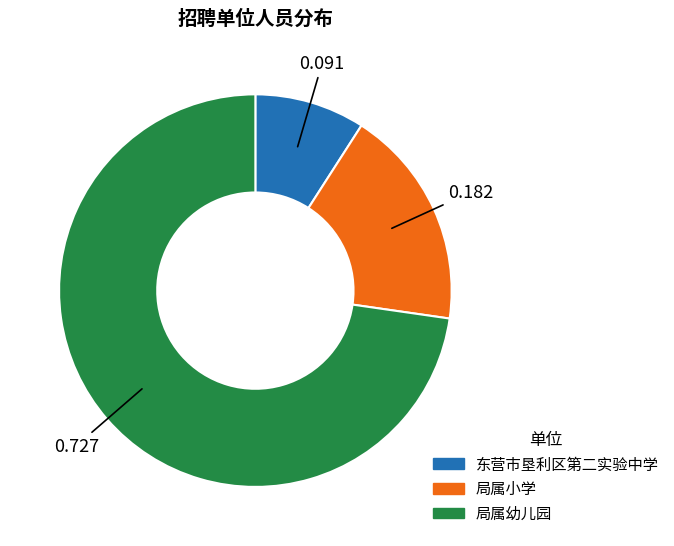

Is the sum of 局属幼儿园 and 东营市垦利区第二实验中学 greater than half?

Yes